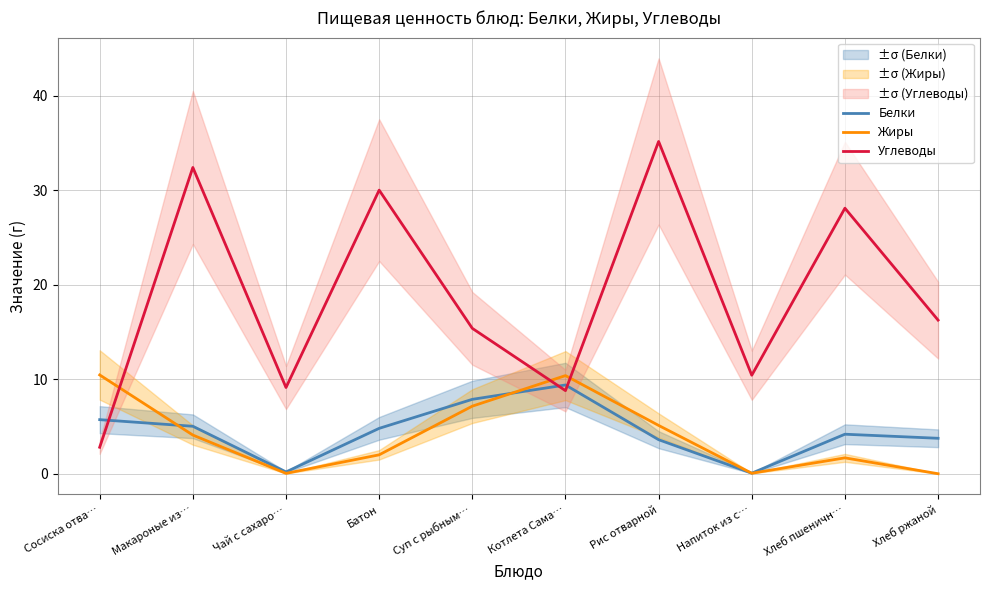

Where is the first local minimum for Углеводы?

Чай с сахаро…